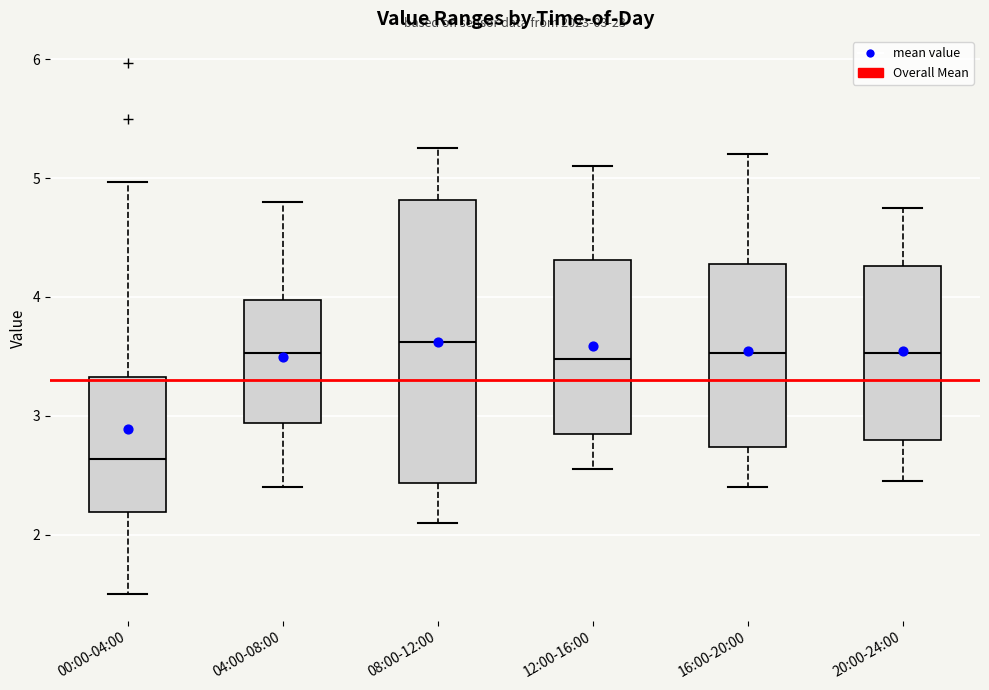

Which box is the tallest, from its lower edge to its upper edge?

08:00-12:00